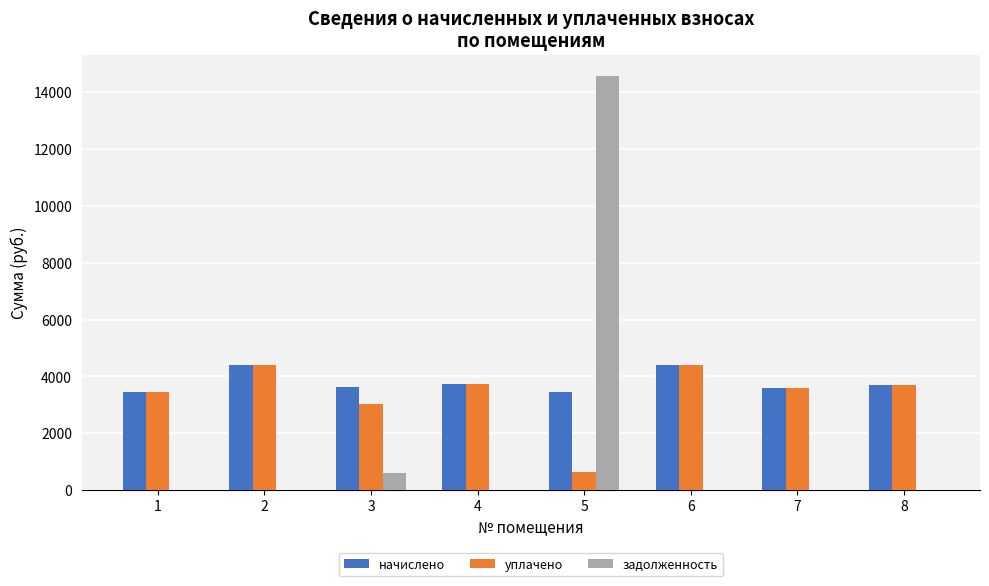

What is the sum of all начислено values?

30371.0